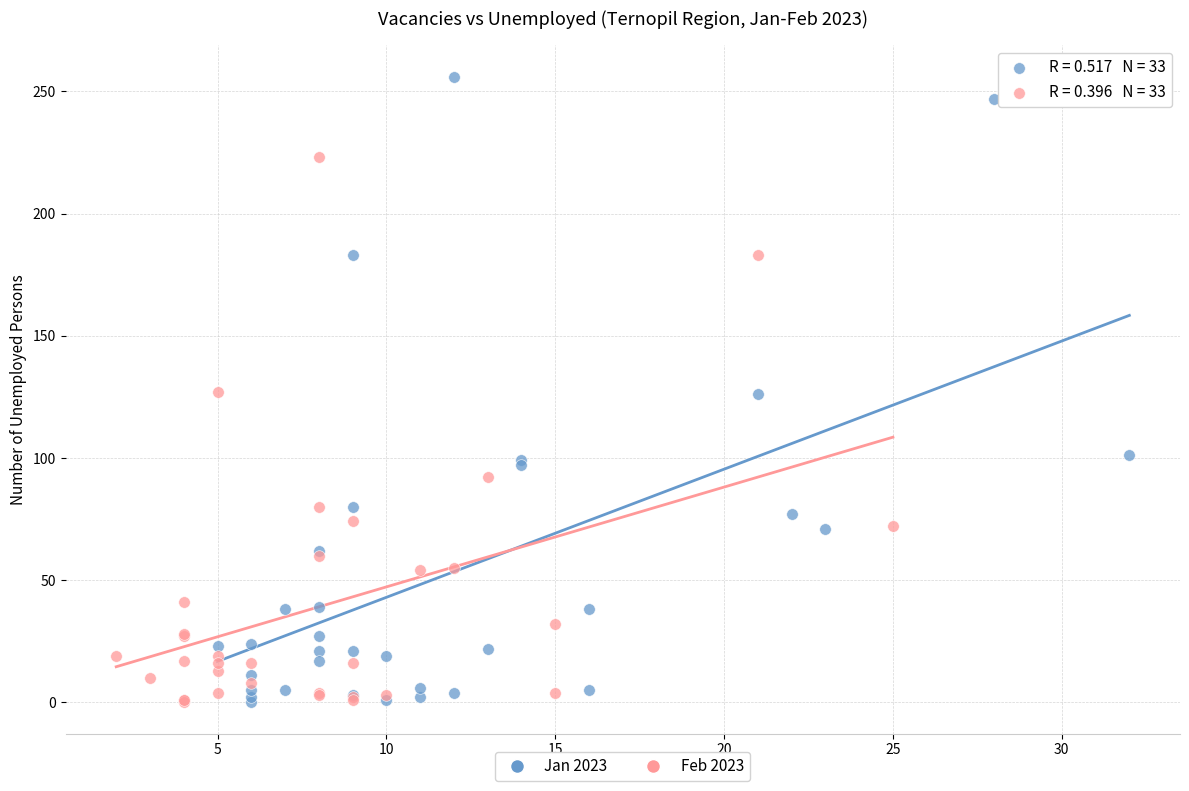

Which series has the widest spread of Y values?

Jan 2023